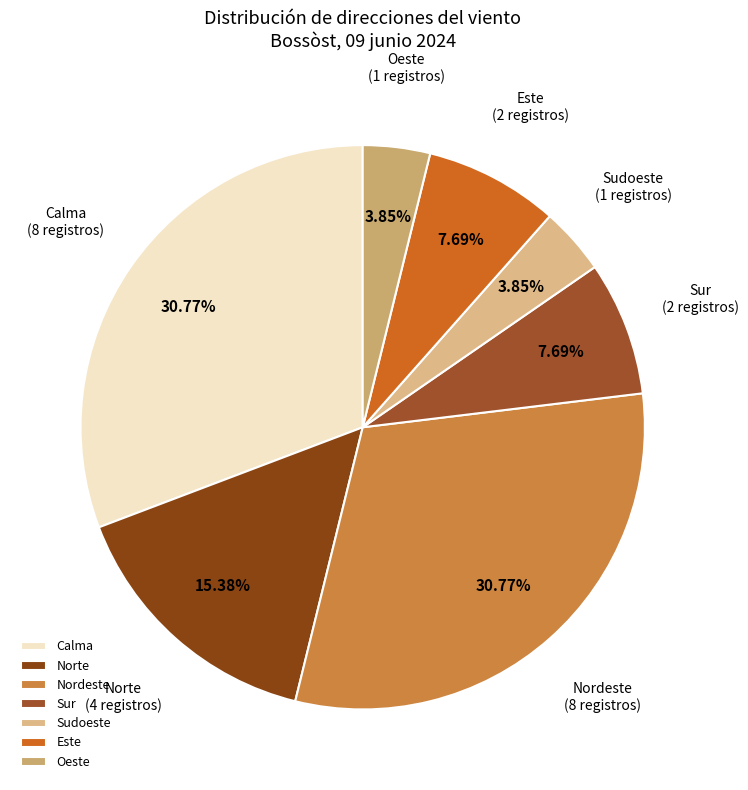

Between Este and Oeste, which is larger?

Este